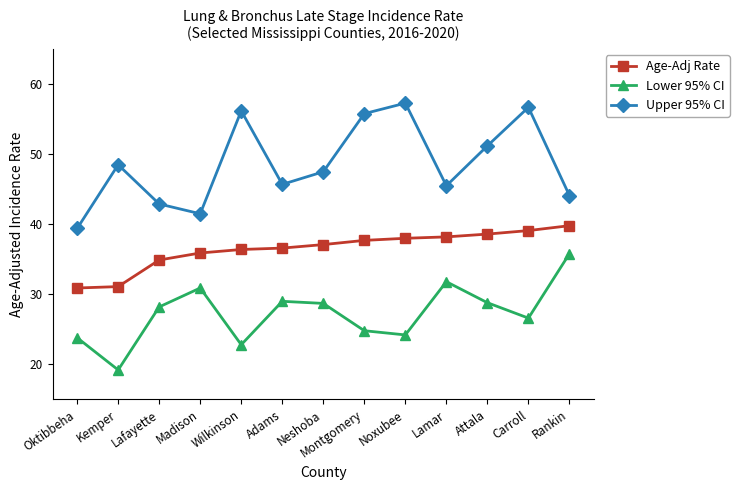

List the series in order of their overall mean, lowest first.

Lower 95% CI, Age-Adj Rate, Upper 95% CI